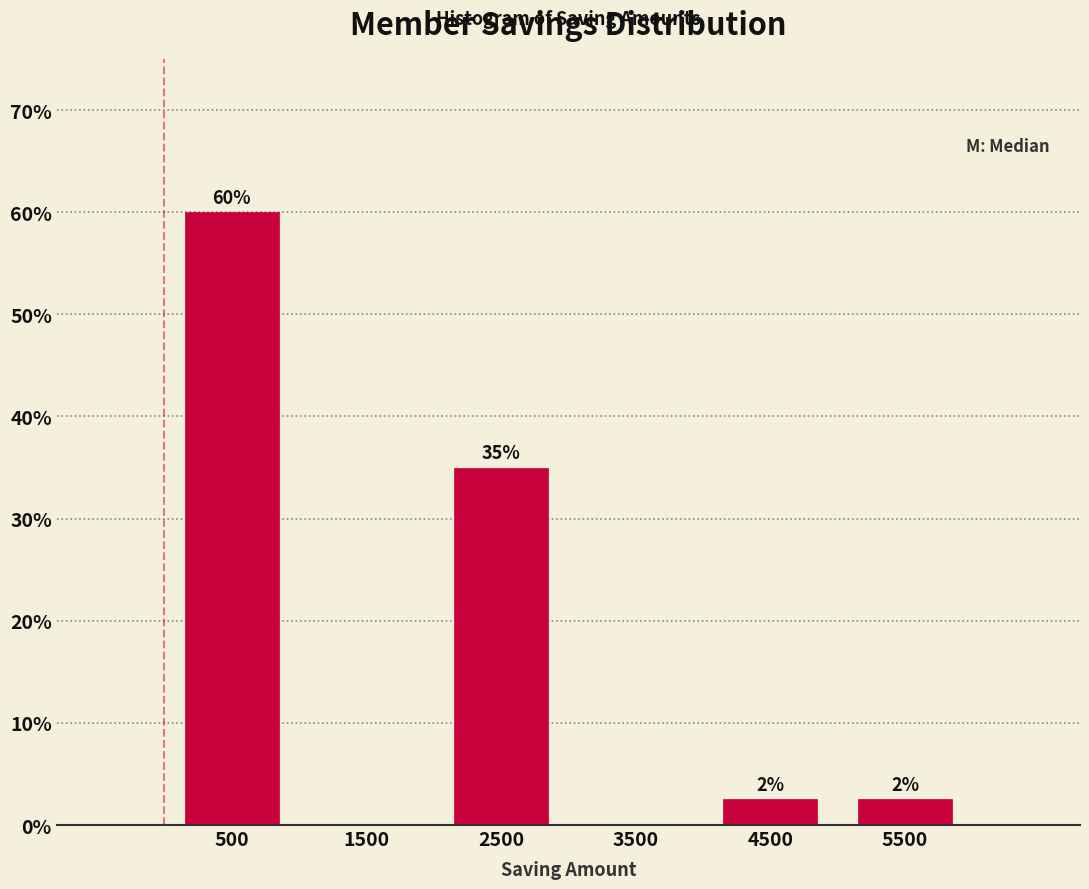

Which range on the x-axis has the tallest bar?

0 to 1000